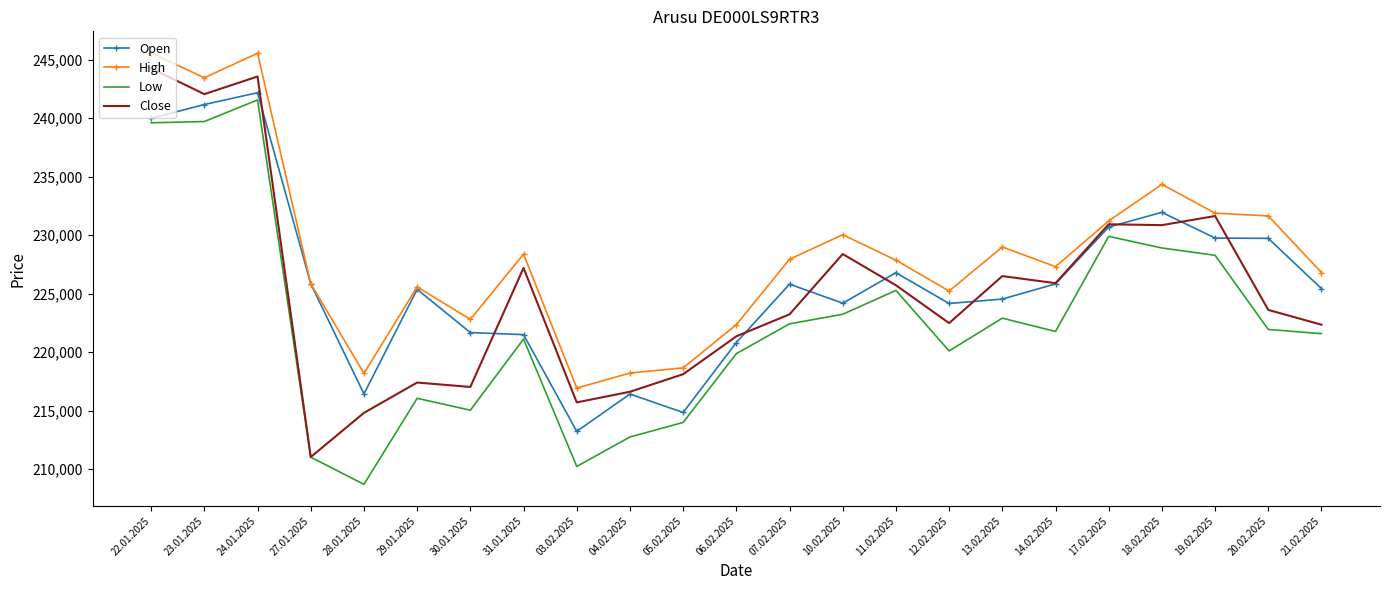

What is the spread (max minus min) of values at 03.02.2025?

6696